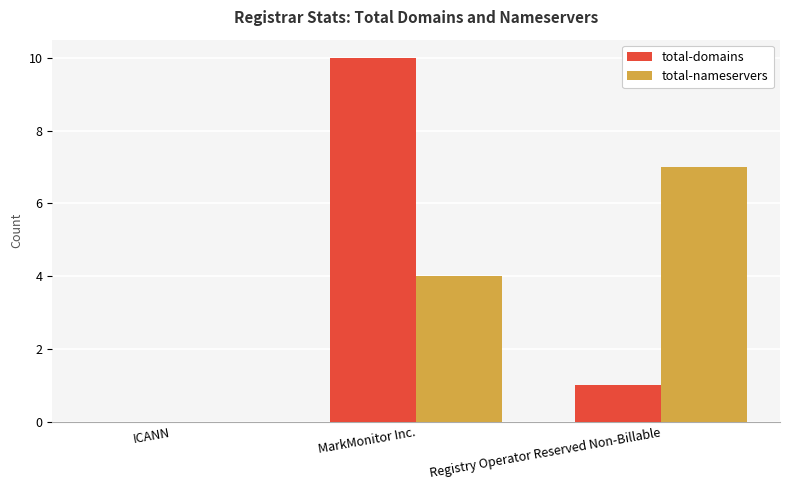

Read the total-domains value at MarkMonitor Inc..

10